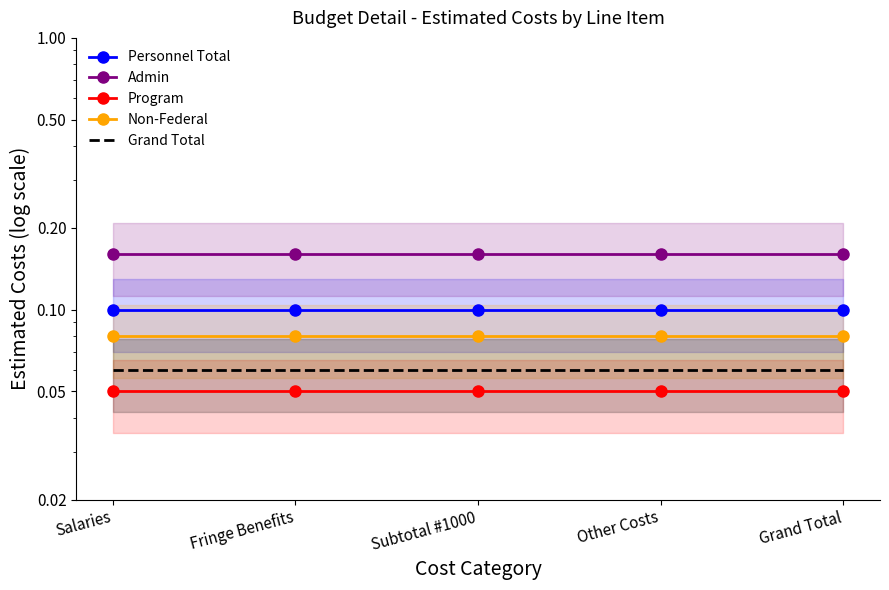

At which label is Grand Total closest to 0?

Salaries